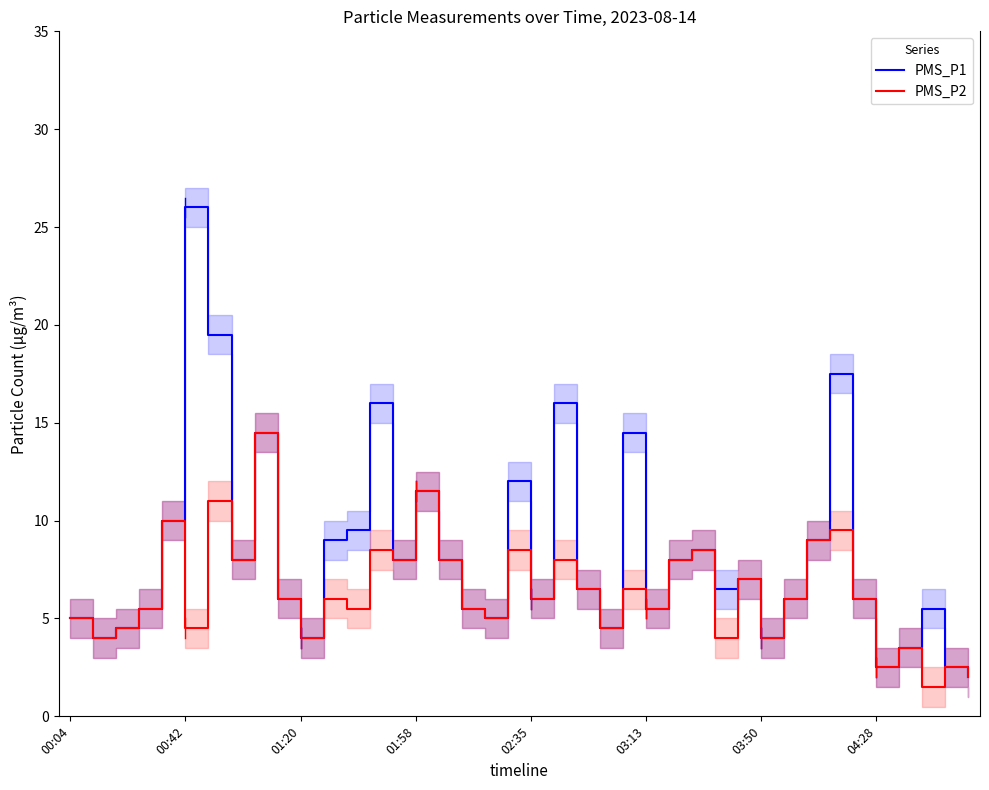

Reading left to right, extract all data points from this chart.

PMS_P1: 5.0	4.0	4.5	5.5	10.0	26.0	19.5	8.0	14.5	6.0	4.0	9.0	9.5	16.0	8.0	11.5	8.0	5.5	5.0	12.0	6.0	16.0	6.5	4.5	14.5	5.5	8.0	8.5	6.5	7.0	4.0	6.0	9.0	17.5	6.0	2.5	3.5	5.5	2.5	2.0
PMS_P2: 5.0	4.0	4.5	5.5	10.0	4.5	11.0	8.0	14.5	6.0	4.0	6.0	5.5	8.5	8.0	11.5	8.0	5.5	5.0	8.5	6.0	8.0	6.5	4.5	6.5	5.5	8.0	8.5	4.0	7.0	4.0	6.0	9.0	9.5	6.0	2.5	3.5	1.5	2.5	2.0